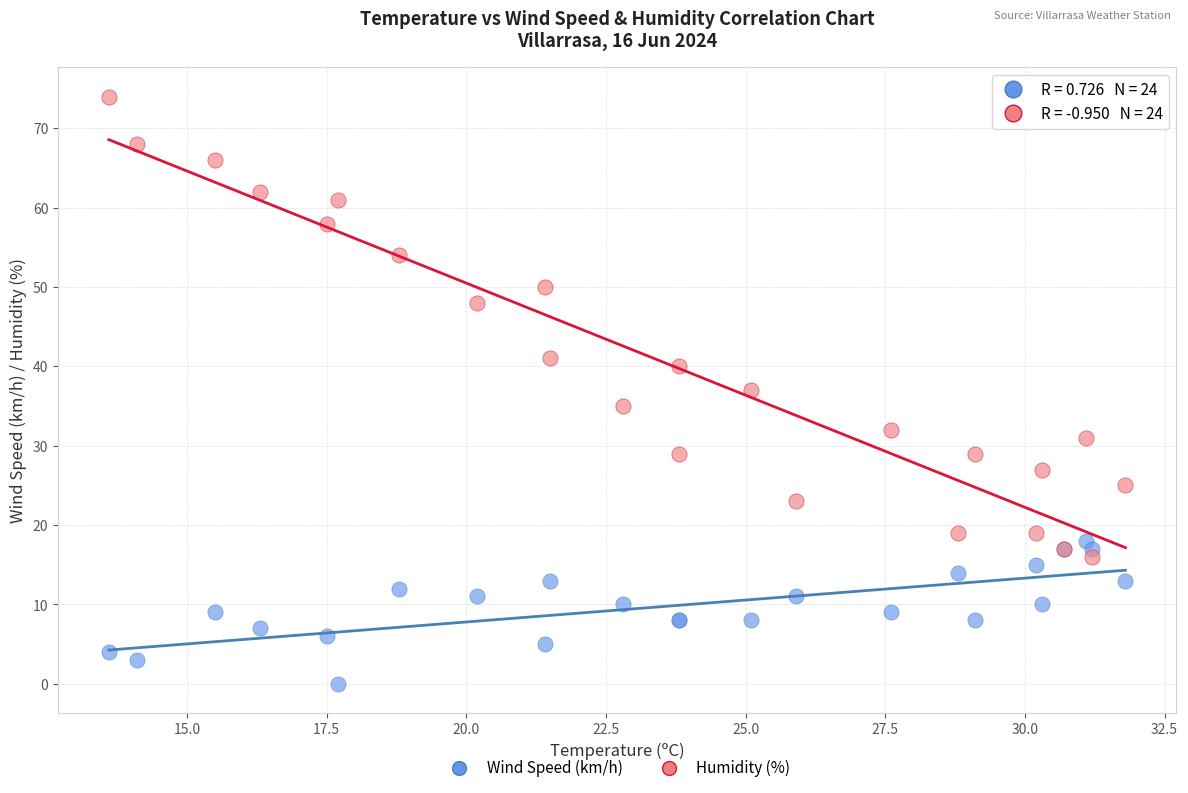

Which series contains the lowest Y value?

Wind Speed (km/h)